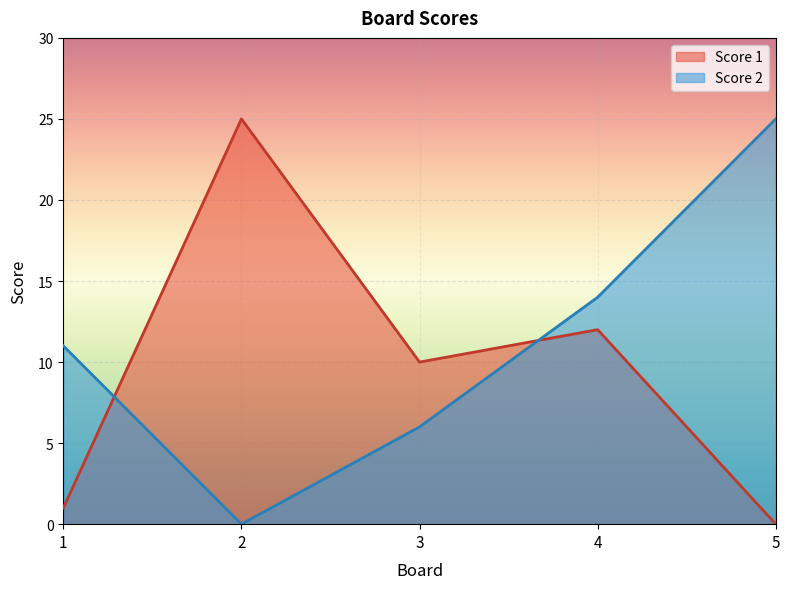

How many lines are shown in the chart?

2